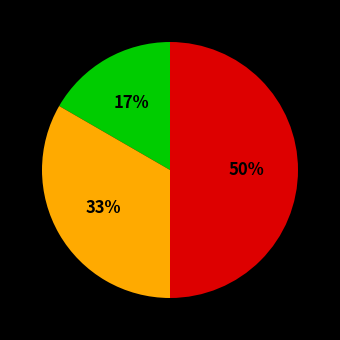

To the nearest percent, what is the average slice percentage?

33%